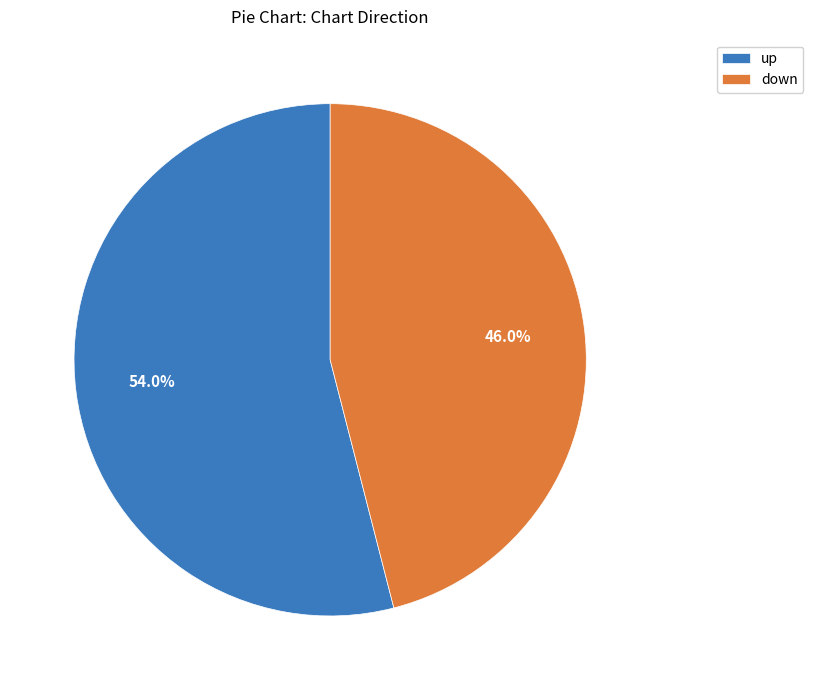

Which has a higher value, up or down?

up